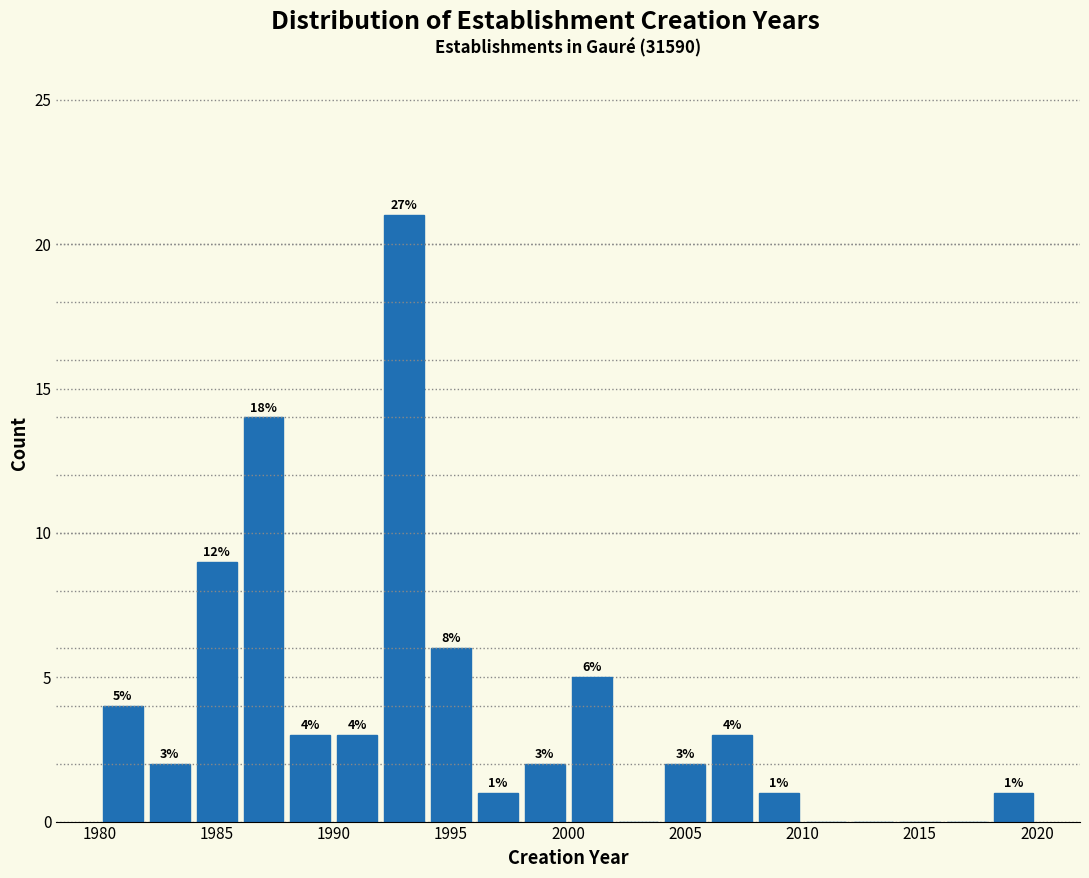

Over which range of the x-axis is the bar tallest?

1992 to 1994